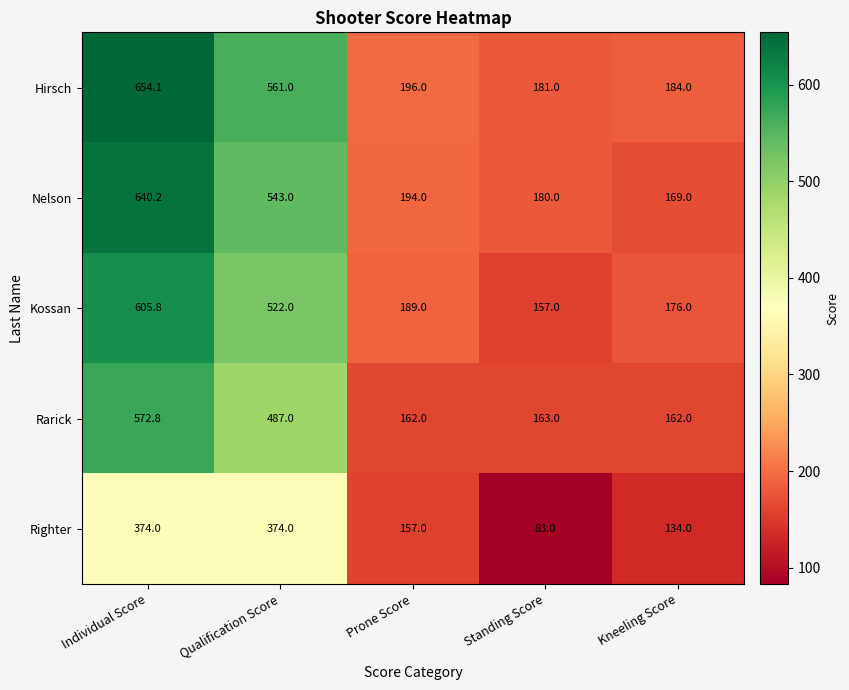

What is the sum of all Kossan values?

1649.8